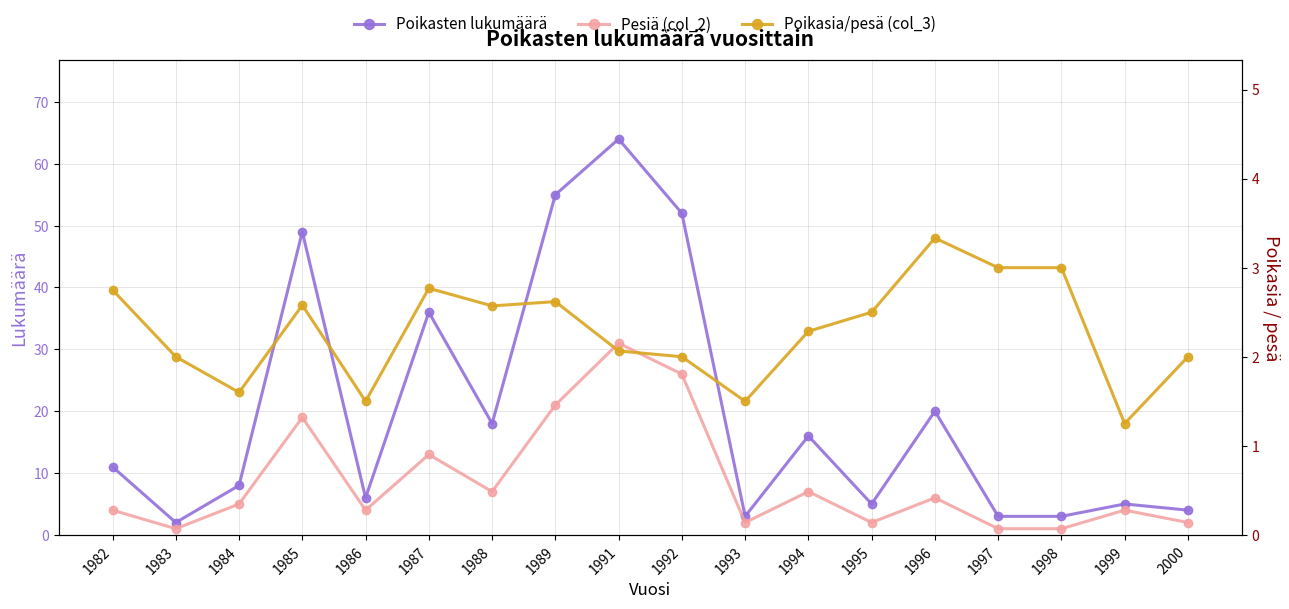

Rank the series by their maximum value, from highest to lowest.

Poikasten lukumäärä, Pesiä (col_2), Poikasia/pesä (col_3)